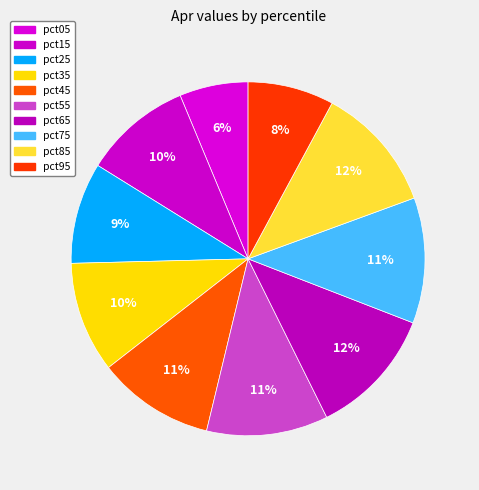

What is the ratio of the value at pct05 to the value at pct95?

0.8